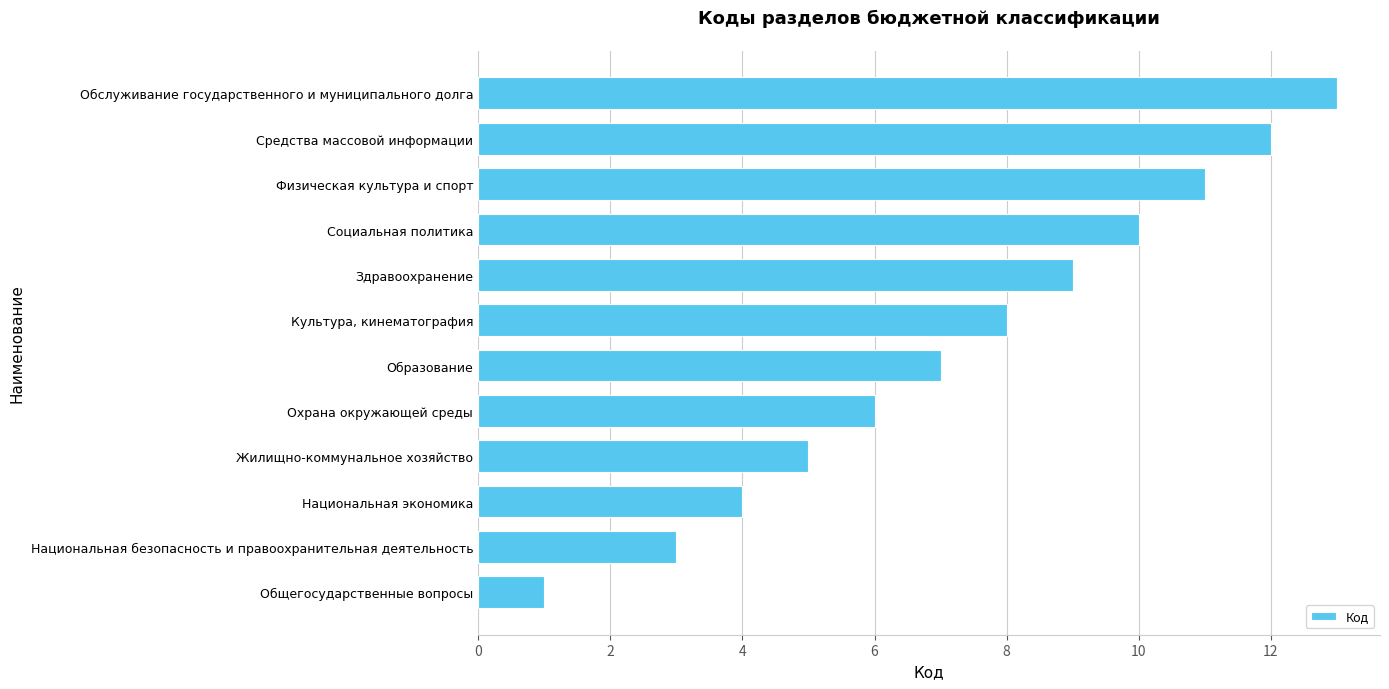

List the labels in order of value, largest first.

Обслуживание государственного и муниципального долга, Средства массовой информации, Физическая культура и спорт, Социальная политика, Здравоохранение, Культура, кинематография, Образование, Охрана окружающей среды, Жилищно-коммунальное хозяйство, Национальная экономика, Национальная безопасность и правоохранительная деятельность, Общегосударственные вопросы